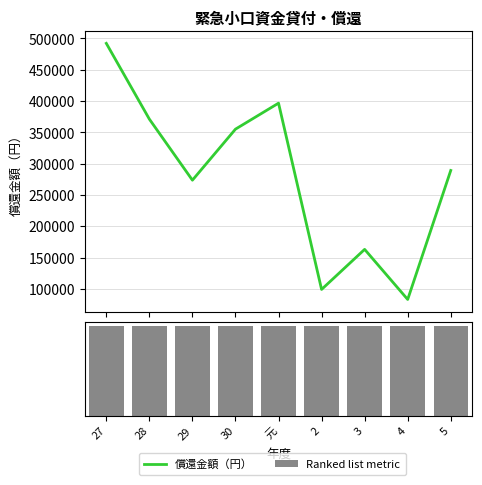

The value of 償還金額（円） at 元 is 396500. True or false?

True